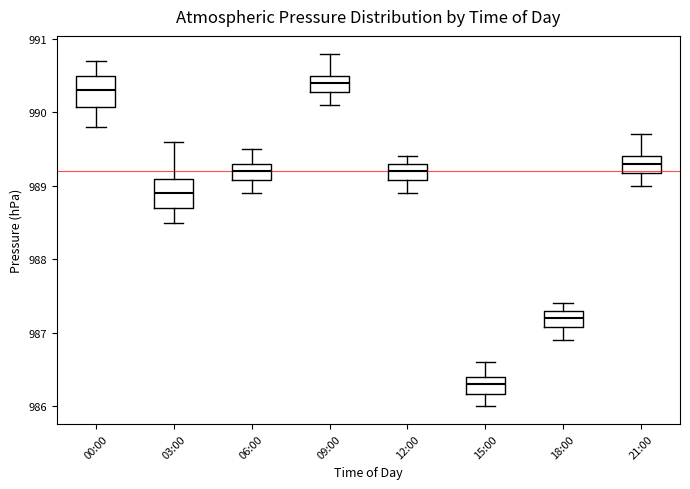

Reading left to right, read every box against the y-axis: the position of its median line, the range the box covers, and the ends of its whiskers. The values are not printed on the chart, so give them approximately, as read against the axis.

00:00: median 990.3, box 990.1 to 990.5, whiskers 989.8 to 990.7
03:00: median 988.9, box 988.7 to 989.1, whiskers 988.5 to 989.6
06:00: median 989.2, box 989.1 to 989.3, whiskers 988.9 to 989.5
09:00: median 990.4, box 990.3 to 990.5, whiskers 990.1 to 990.8
12:00: median 989.2, box 989.1 to 989.3, whiskers 988.9 to 989.4
15:00: median 986.3, box 986.2 to 986.4, whiskers 986.0 to 986.6
18:00: median 987.2, box 987.1 to 987.3, whiskers 986.9 to 987.4
21:00: median 989.3, box 989.2 to 989.4, whiskers 989.0 to 989.7